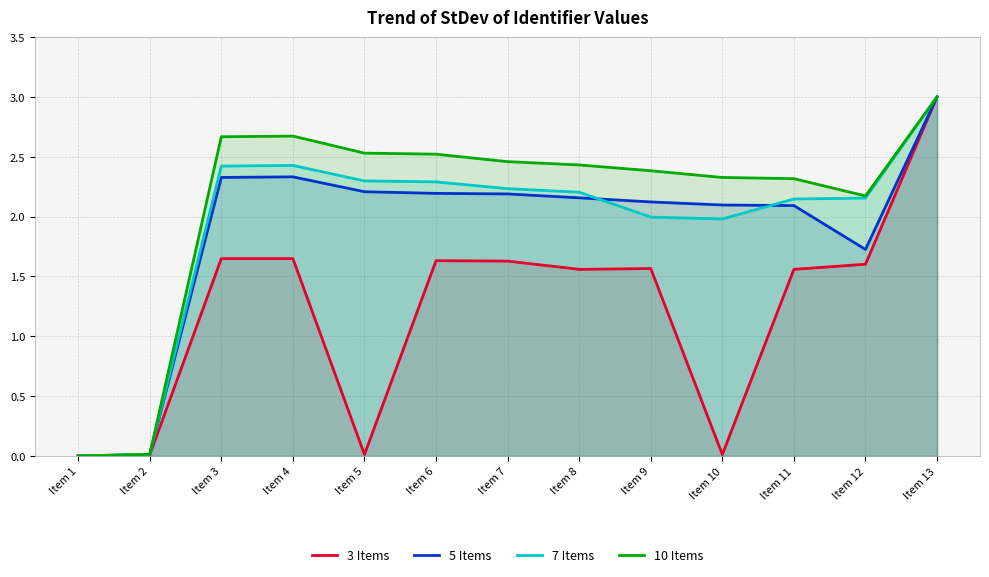

Reading left to right, transcribe all the data shown in this chart.

3 Items: Item 1=0.0	Item 2=0.0	Item 3=1.6	Item 4=1.6	Item 5=0.0	Item 6=1.6	Item 7=1.6	Item 8=1.6	Item 9=1.6	Item 10=0.0	Item 11=1.6	Item 12=1.6	Item 13=3.0
5 Items: Item 1=0.0	Item 2=0.0	Item 3=2.3	Item 4=2.3	Item 5=2.2	Item 6=2.2	Item 7=2.2	Item 8=2.2	Item 9=2.1	Item 10=2.1	Item 11=2.1	Item 12=1.7	Item 13=3.0
7 Items: Item 1=0.0	Item 2=0.0	Item 3=2.4	Item 4=2.4	Item 5=2.3	Item 6=2.3	Item 7=2.2	Item 8=2.2	Item 9=2.0	Item 10=2.0	Item 11=2.1	Item 12=2.2	Item 13=3.0
10 Items: Item 1=0.0	Item 2=0.0	Item 3=2.7	Item 4=2.7	Item 5=2.5	Item 6=2.5	Item 7=2.5	Item 8=2.4	Item 9=2.4	Item 10=2.3	Item 11=2.3	Item 12=2.2	Item 13=3.0